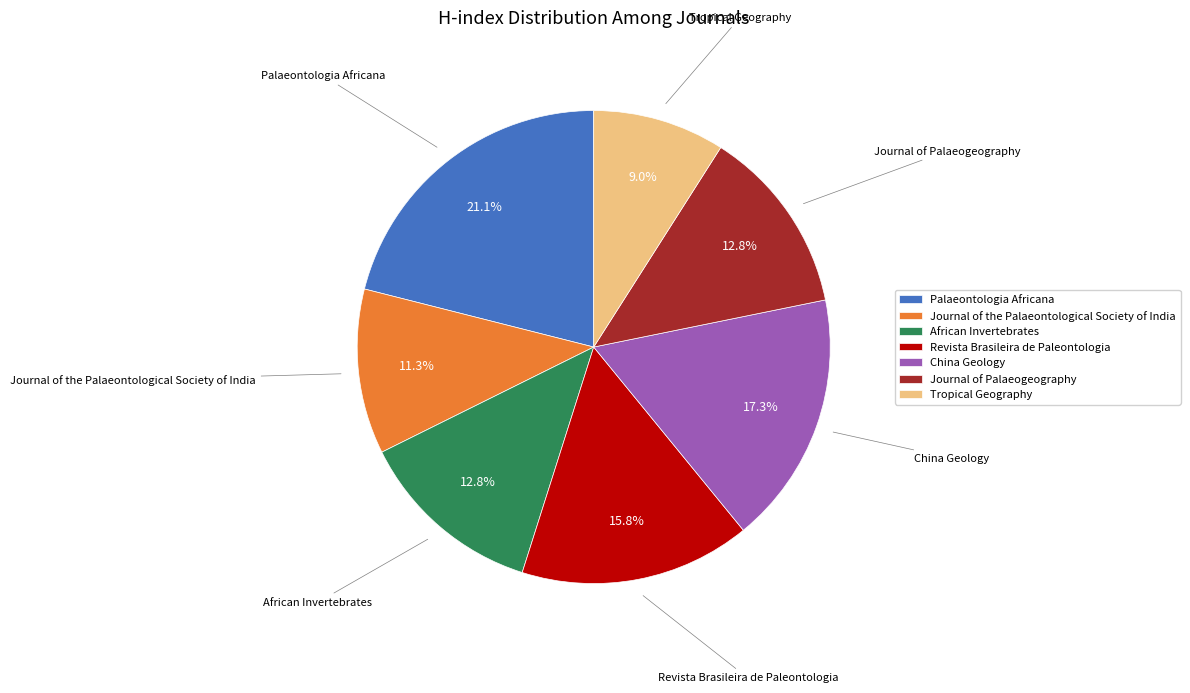

Is it true that Palaeontologia Africana is 21% of the pie?

True